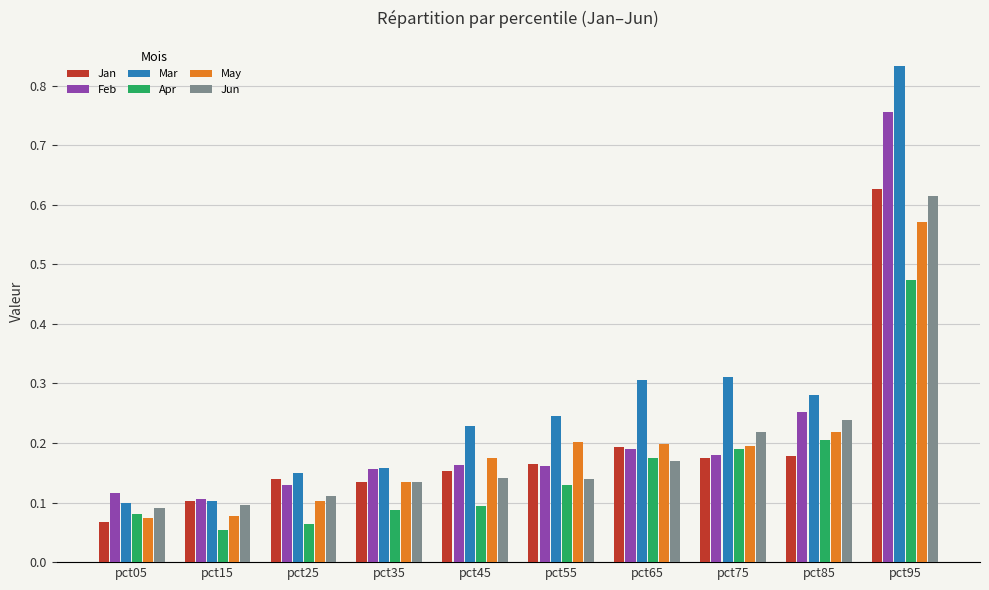

What is the sum of all Jun values?

2.0